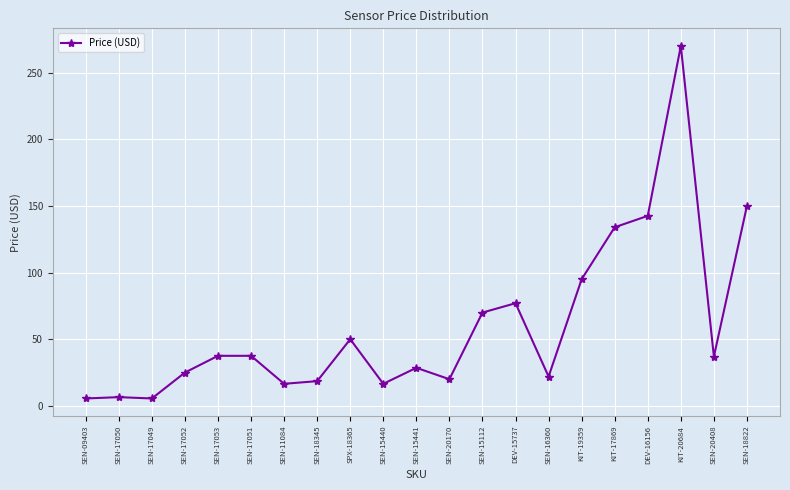

Which label corresponds to the largest value in the chart?

KIT-20684